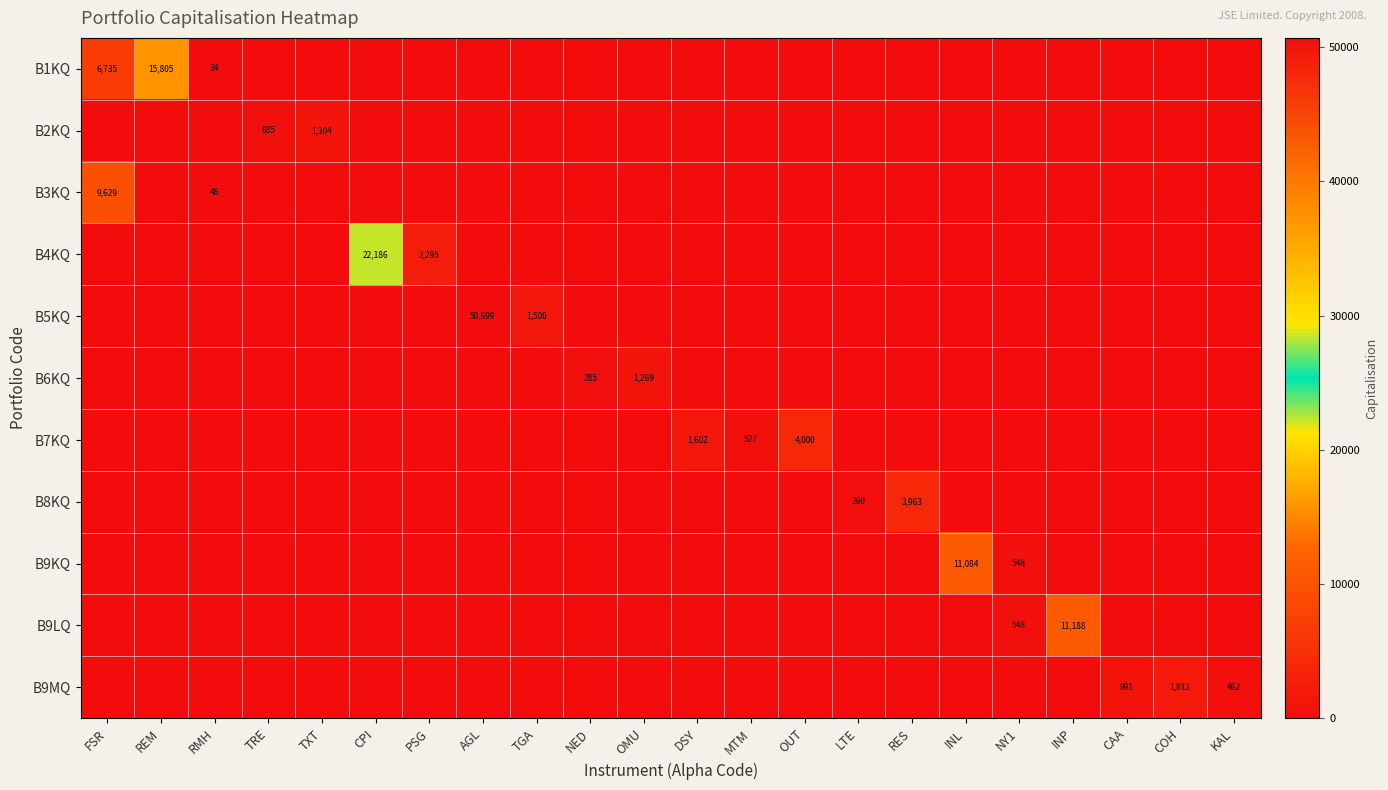

The B1KQ series shows 6735 at FSR. True or false?

True